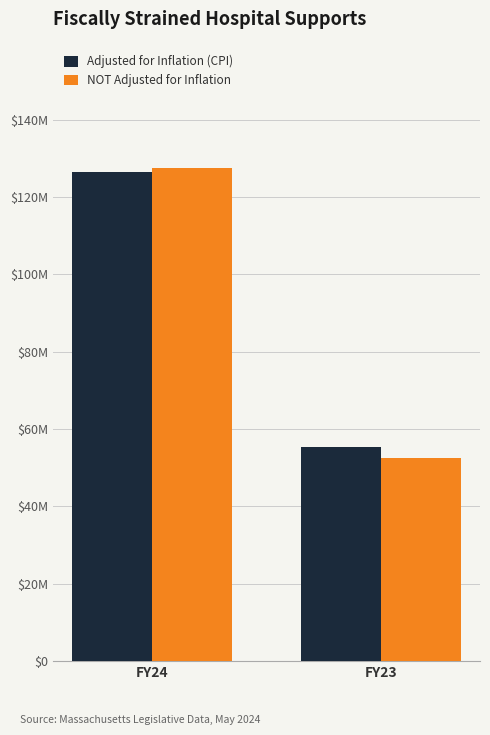

Reading left to right, list all the values displayed in this chart.

Adjusted for Inflation (CPI): 126412710	55260614
NOT Adjusted for Inflation: 127530238	52469762